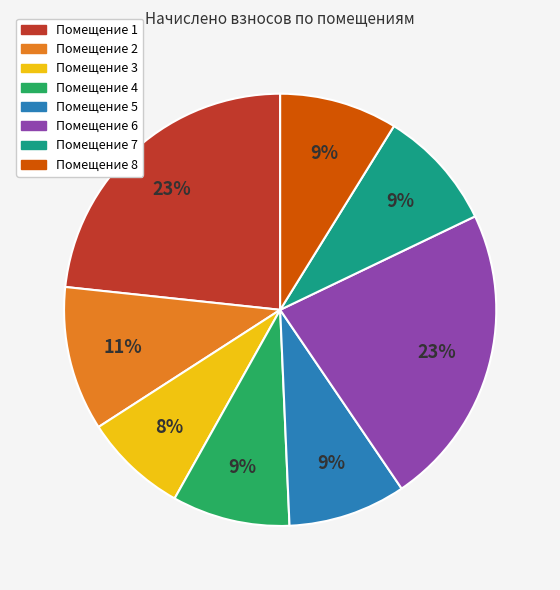

Does any single category account for the majority?

No